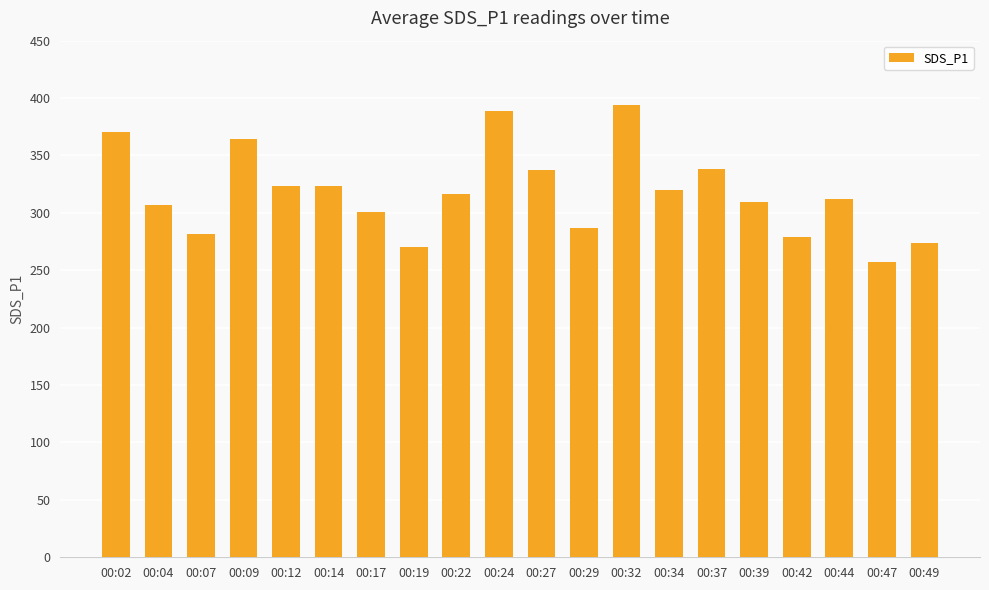

What is the sum of the values at 00:24 and 00:17?

689.4